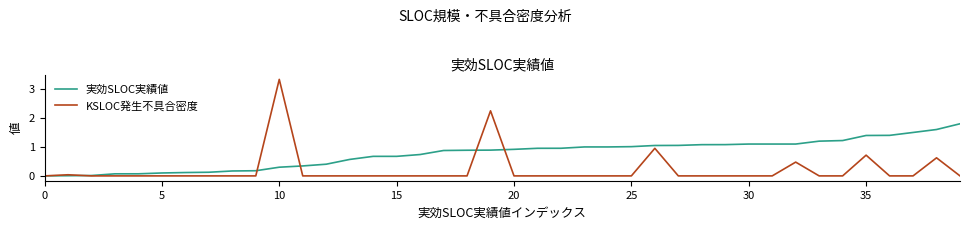

Which series has the largest total across all categories?

実効SLOC実績値